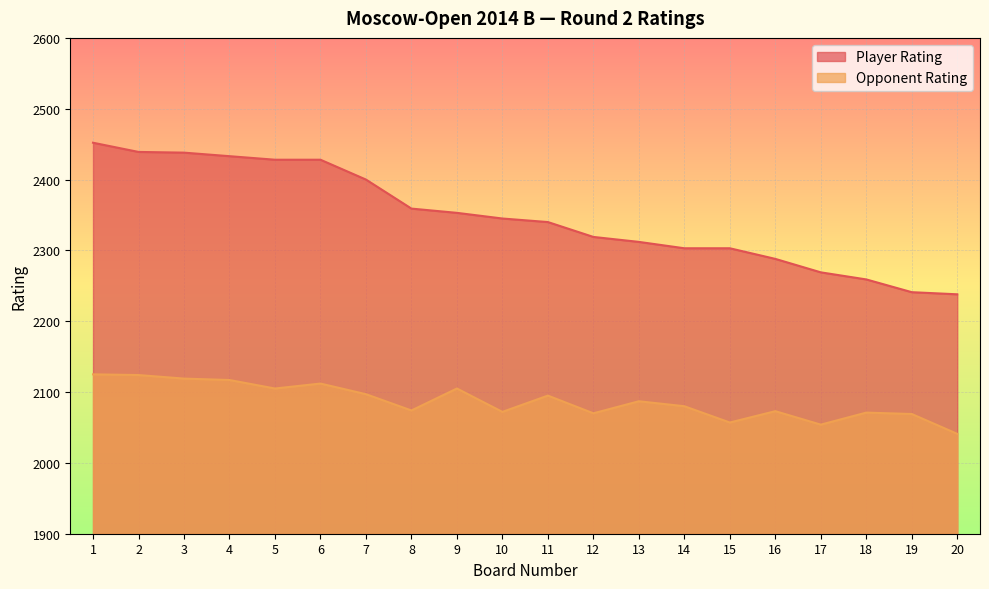

Which series changed the most between 6 and 8?

Player Rating